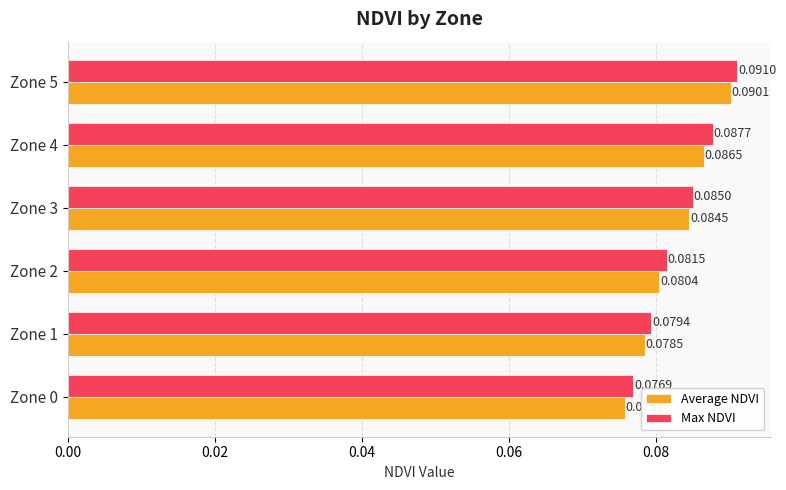

How many data points does each series have?

6